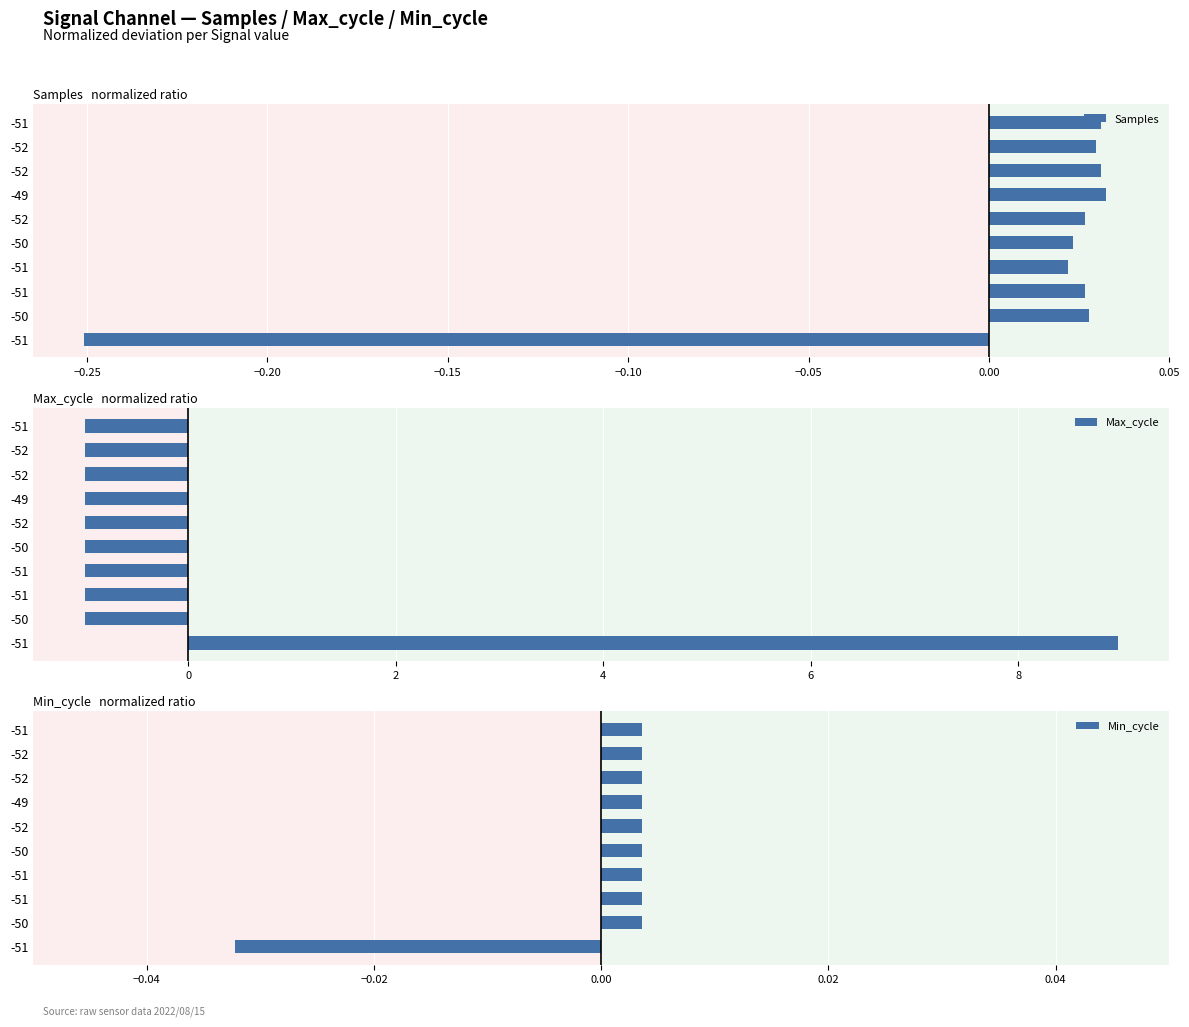

How many values in Min_cycle are above zero?

9